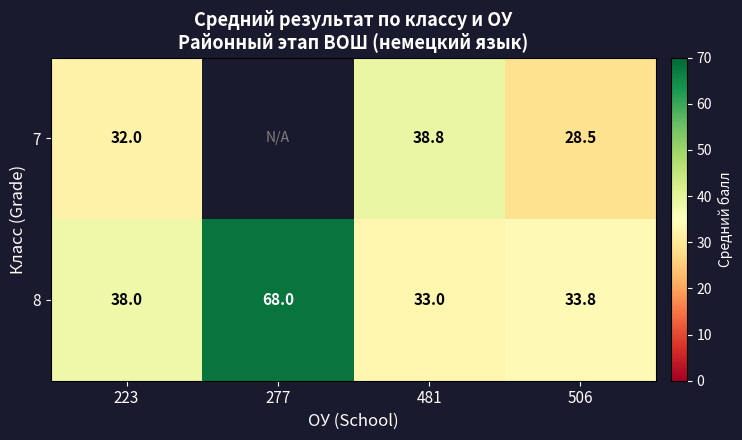

What is the difference between the maximum and minimum values in the 8 series?

35.0